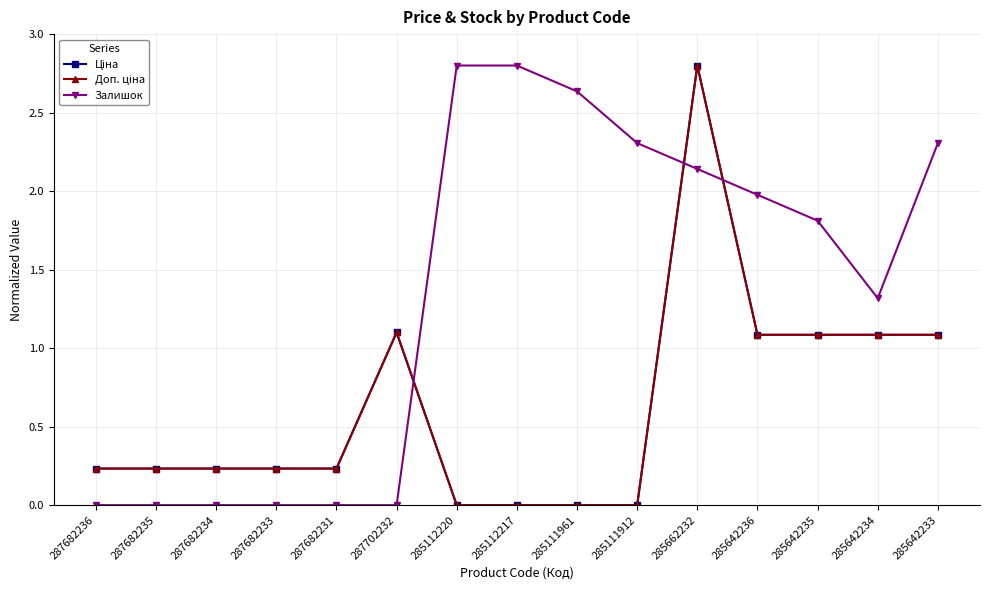

Reading right to left, extract all data points from this chart.

Ціна: 285642233=1.1	285642234=1.1	285642235=1.1	285642236=1.1	285662232=2.8	285111912=0.0	285111961=0.0	285112217=0.0	285112220=0.0	287702232=1.1	287682231=0.2	287682233=0.2	287682234=0.2	287682235=0.2	287682236=0.2
Доп. ціна: 285642233=1.1	285642234=1.1	285642235=1.1	285642236=1.1	285662232=2.8	285111912=0.0	285111961=0.0	285112217=0.0	285112220=0.0	287702232=1.1	287682231=0.2	287682233=0.2	287682234=0.2	287682235=0.2	287682236=0.2
Залишок: 285642233=2.3	285642234=1.3	285642235=1.8	285642236=2.0	285662232=2.1	285111912=2.3	285111961=2.6	285112217=2.8	285112220=2.8	287702232=0.0	287682231=0.0	287682233=0.0	287682234=0.0	287682235=0.0	287682236=0.0